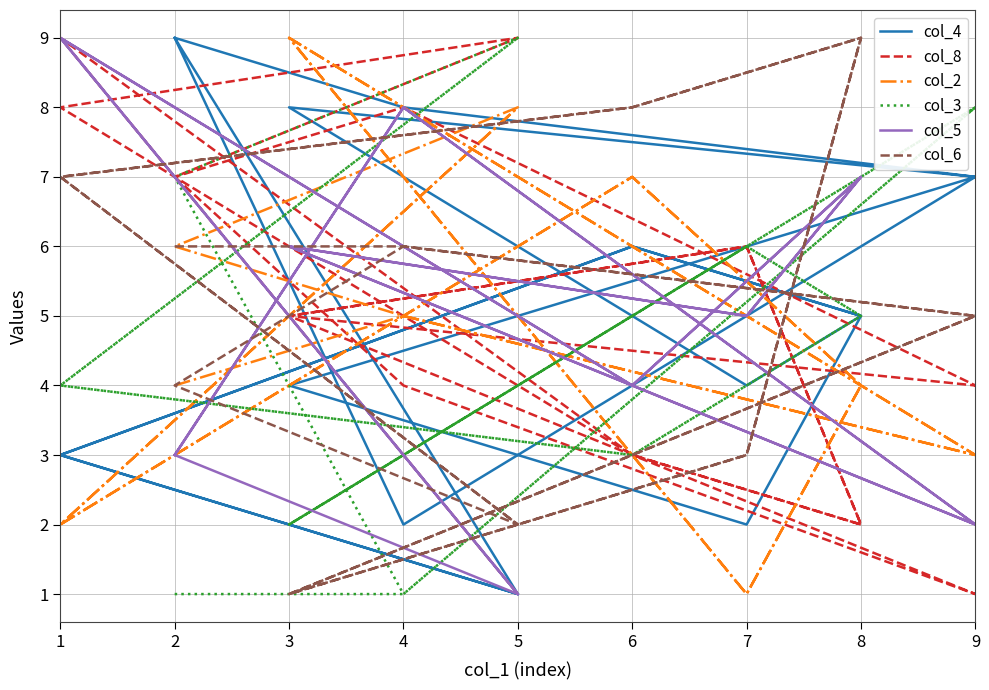

Between 9 and 7, which is larger?

9